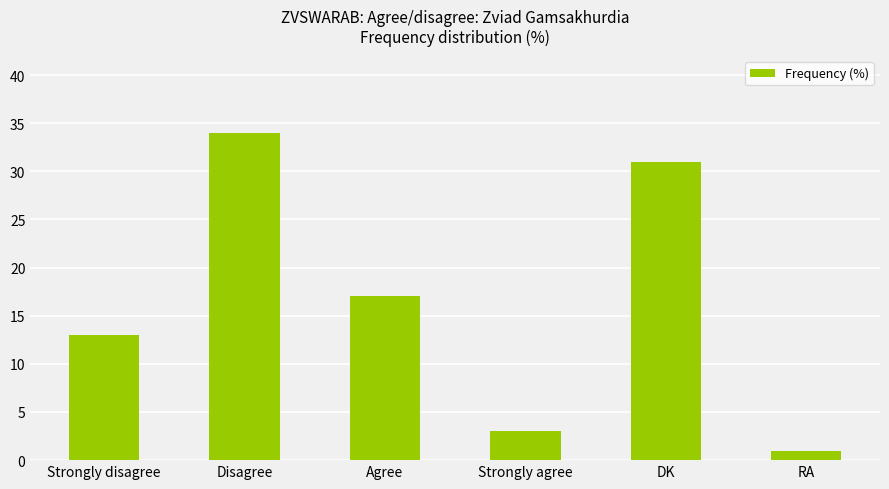

What is the greatest value displayed?

34